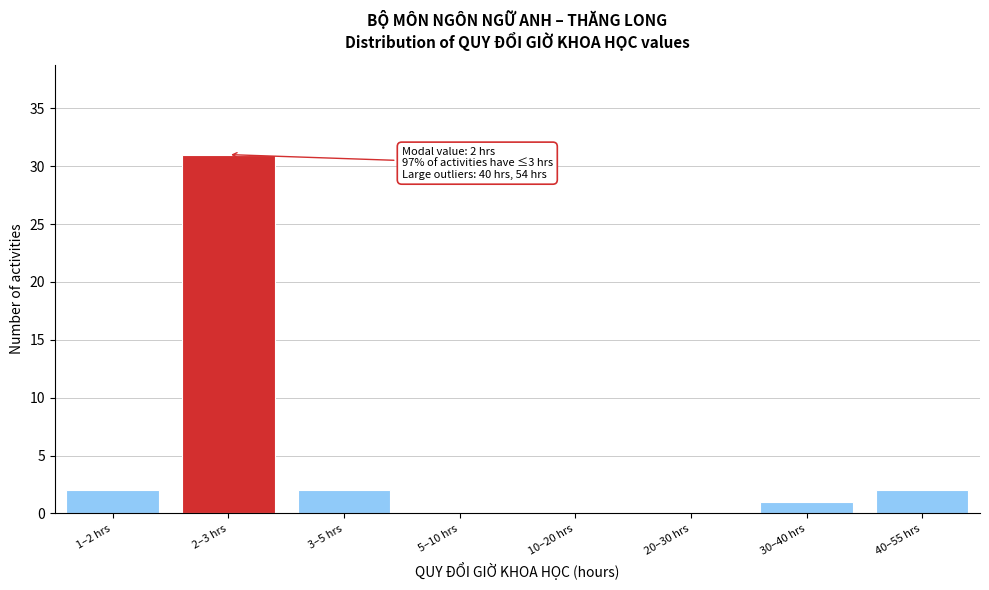

Reading right to left, extract all data points from this chart.

40–55 hrs=2	30–40 hrs=1	20–30 hrs=0	10–20 hrs=0	5–10 hrs=0	3–5 hrs=2	2–3 hrs=31	1–2 hrs=2